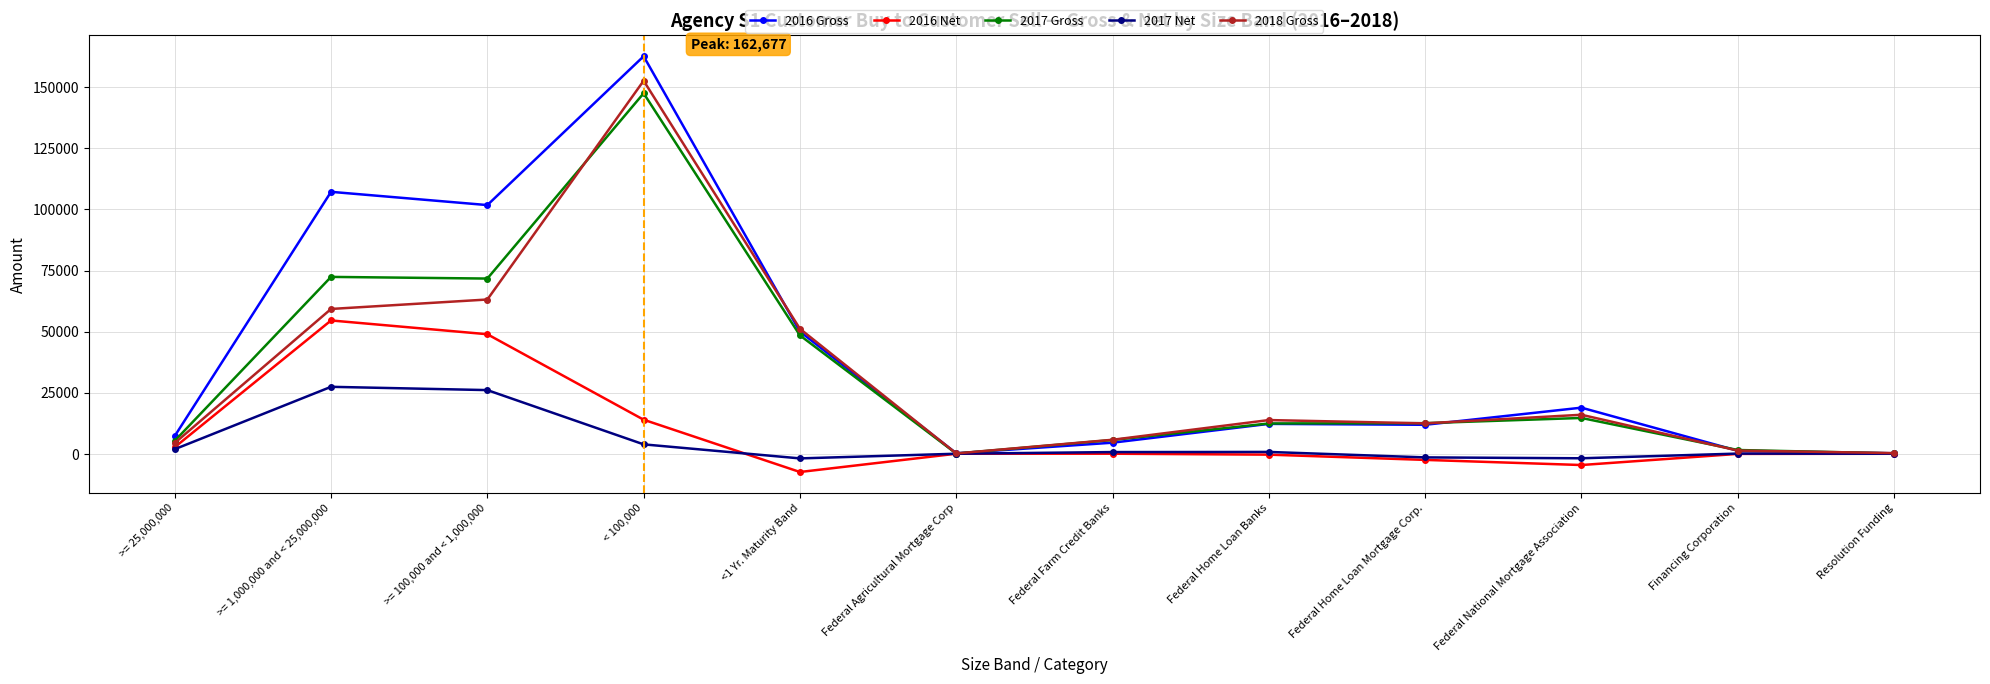

True or false: 2017 Gross has a value of 12411 at Federal Home Loan Banks.

True